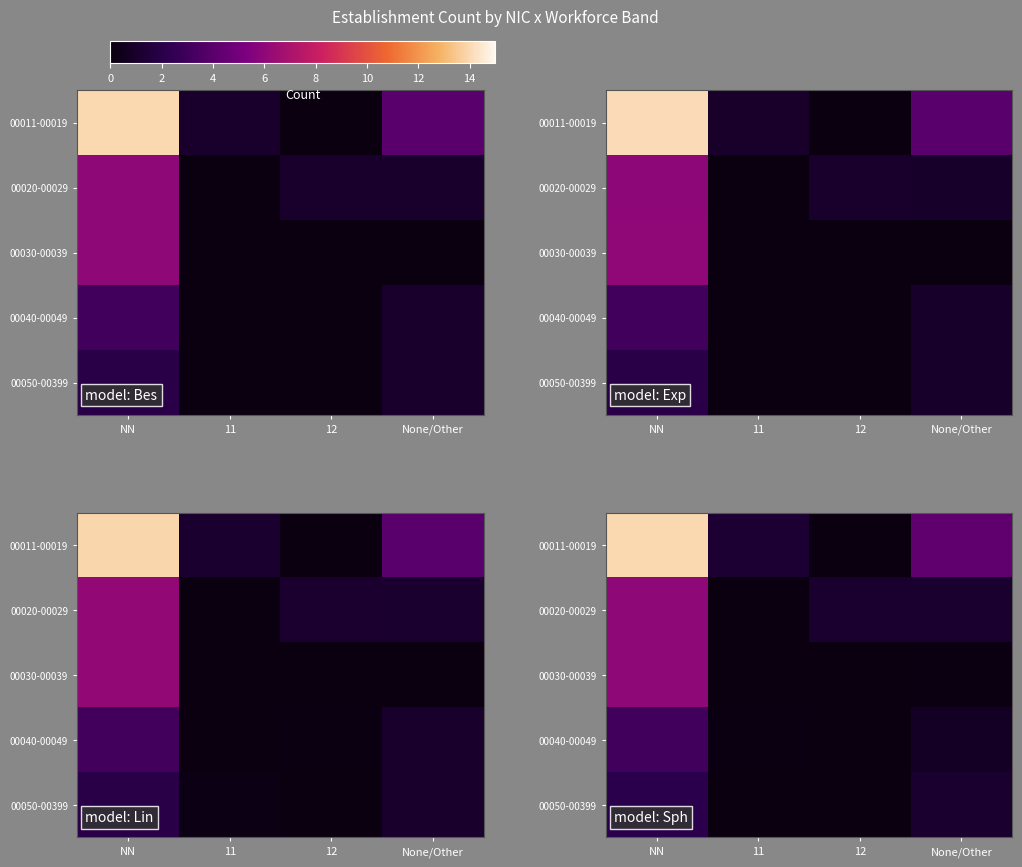

The row_2 series shows 3.7 at 12. True or false?

False